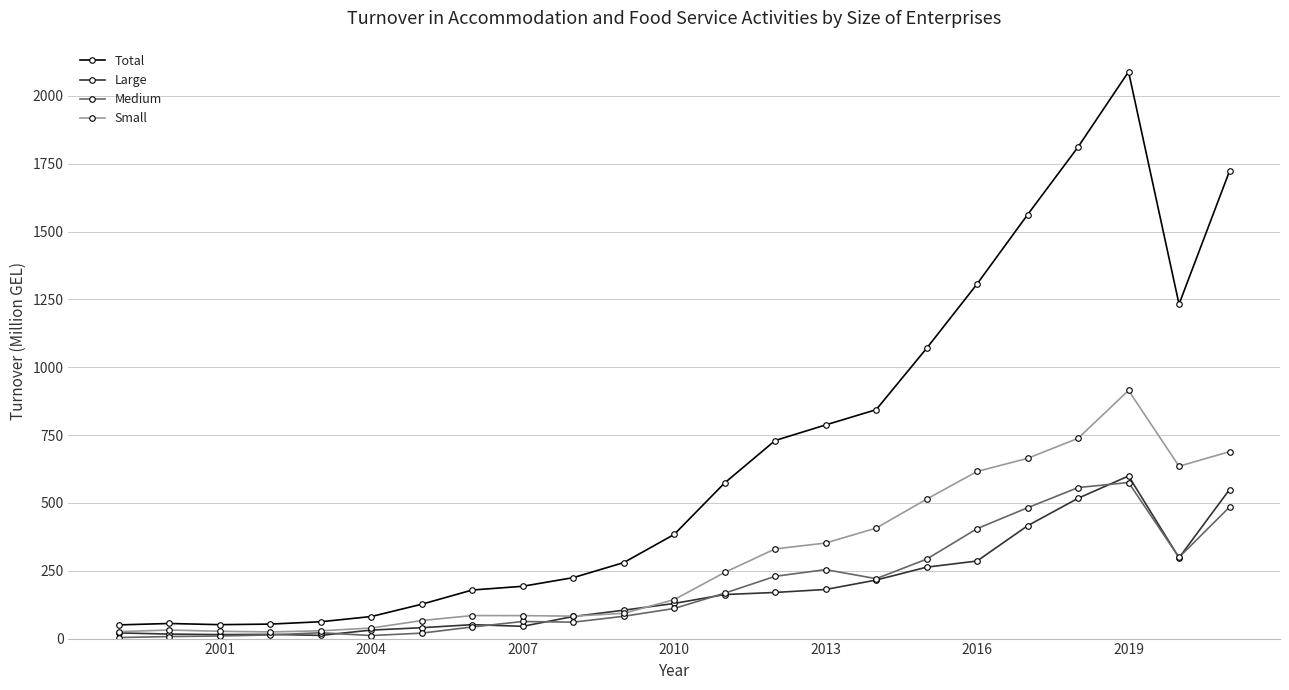

What is the average value of the Total series?

672.7